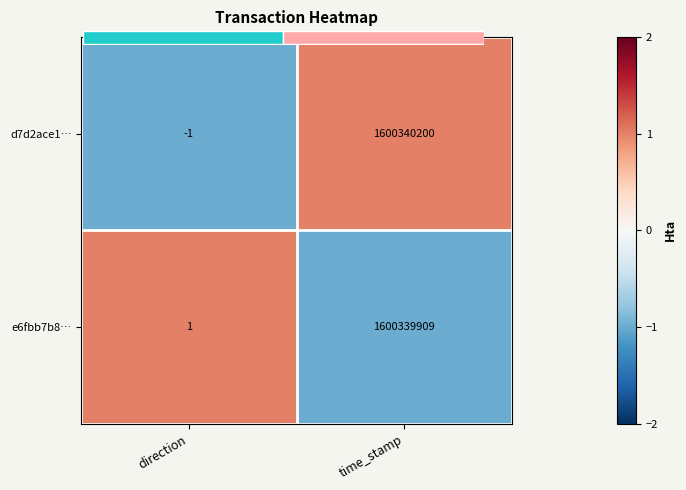

True or false: d7d2ace1… has a value of 2 at time_stamp.

False